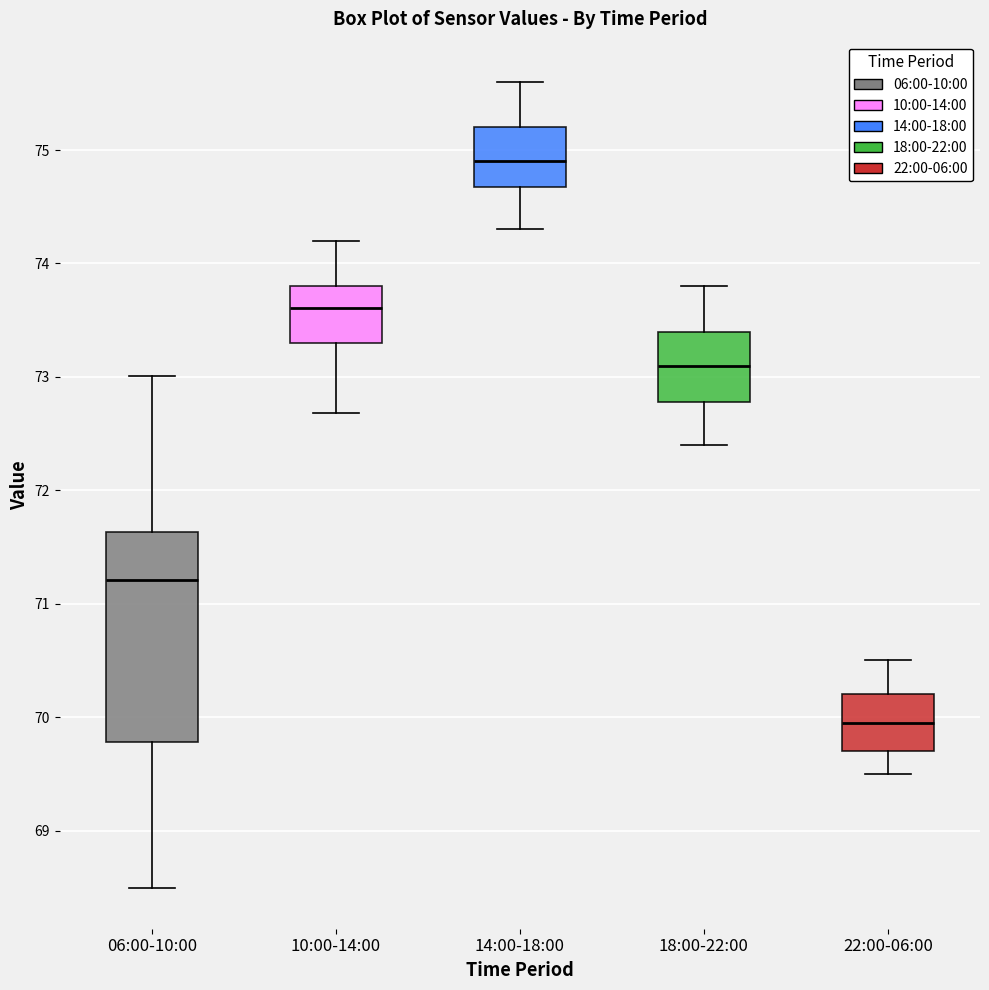

Which box is the tallest, from its lower edge to its upper edge?

06:00-10:00